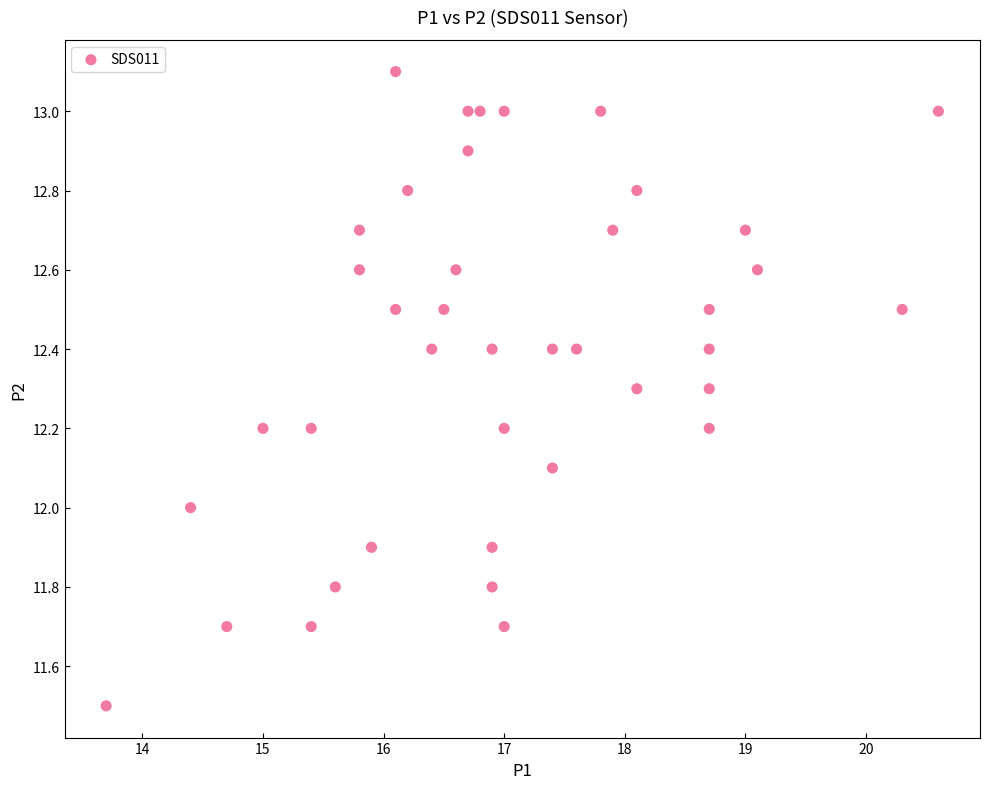

What is the range of Y values (max minus min)?

1.6